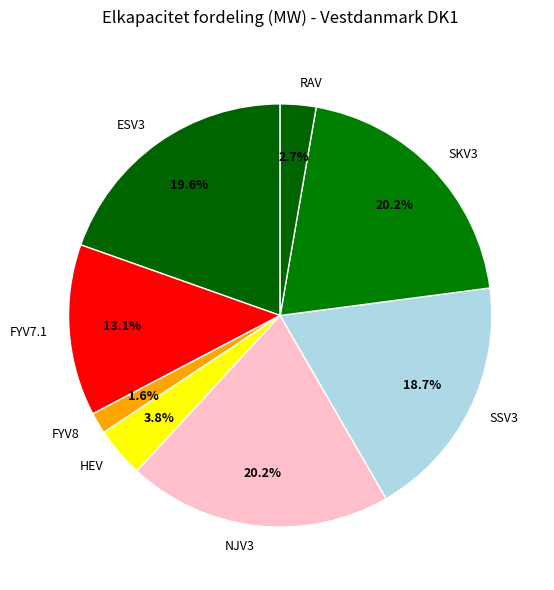

Is there a majority slice in this chart?

No